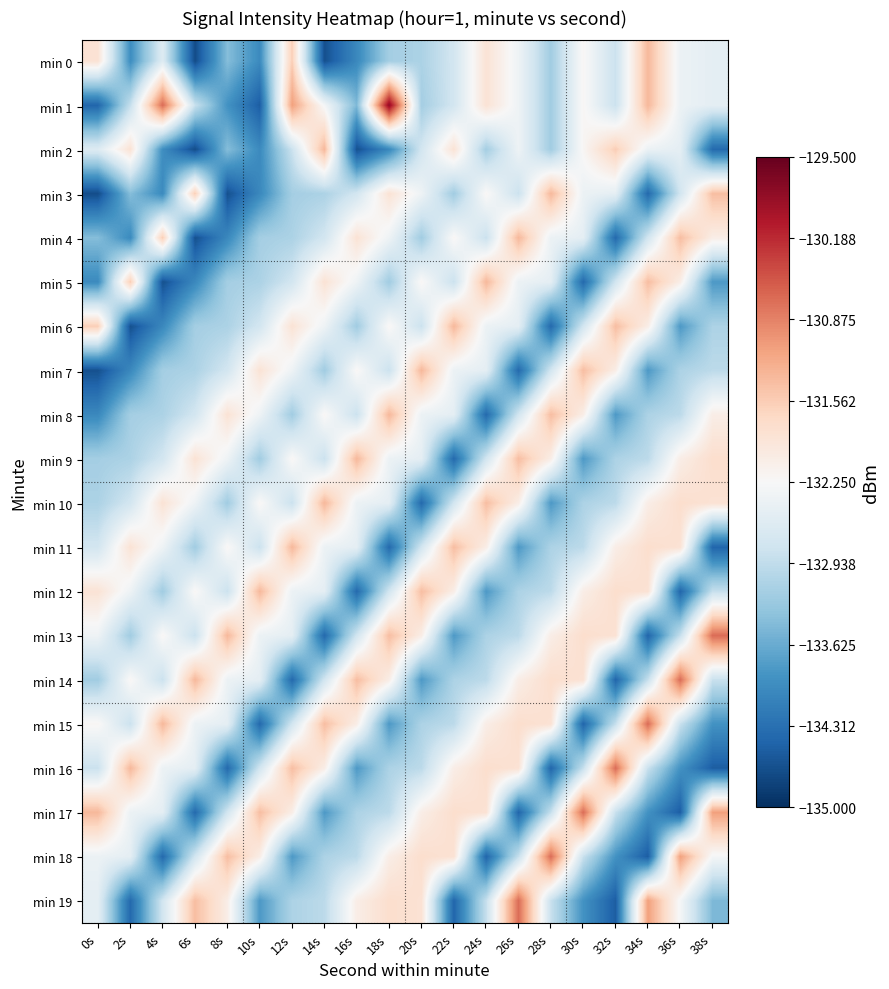

Which series changed the most between 28s and 32s?

min 16